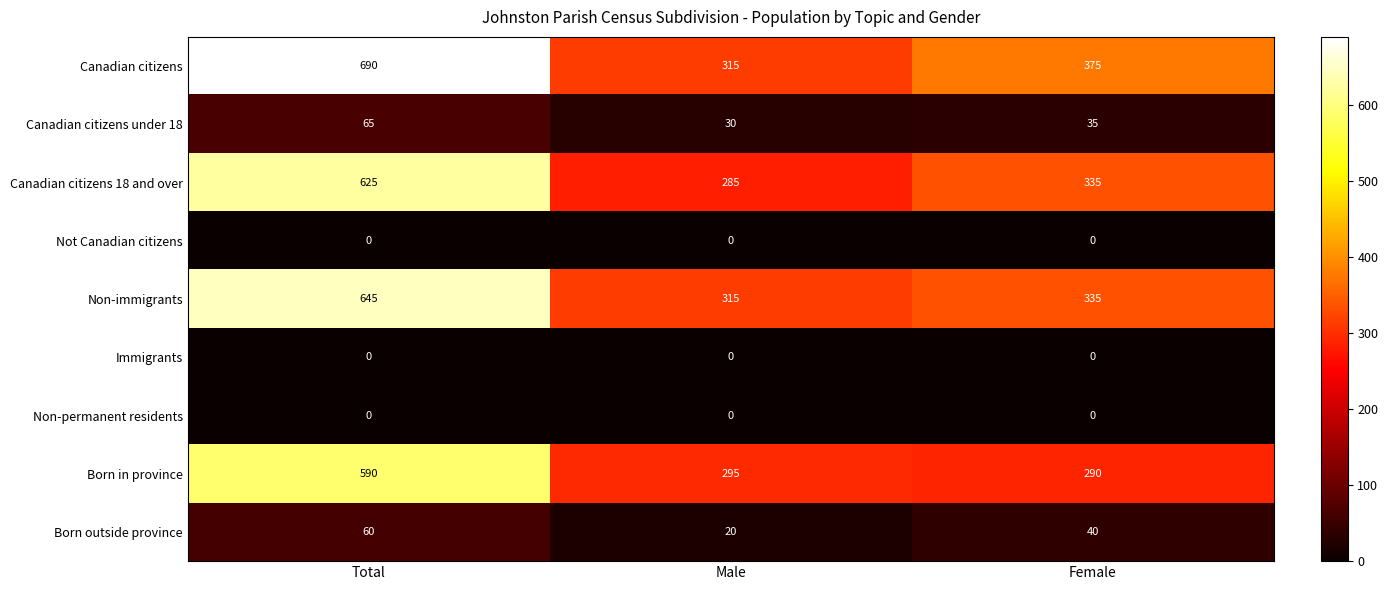

Reading left to right, extract all data points from this chart.

Canadian citizens: Total=690	Male=315	Female=375
Canadian citizens under 18: Total=65	Male=30	Female=35
Canadian citizens 18 and over: Total=625	Male=285	Female=335
Not Canadian citizens: Total=0	Male=0	Female=0
Non-immigrants: Total=645	Male=315	Female=335
Immigrants: Total=0	Male=0	Female=0
Non-permanent residents: Total=0	Male=0	Female=0
Born in province: Total=590	Male=295	Female=290
Born outside province: Total=60	Male=20	Female=40